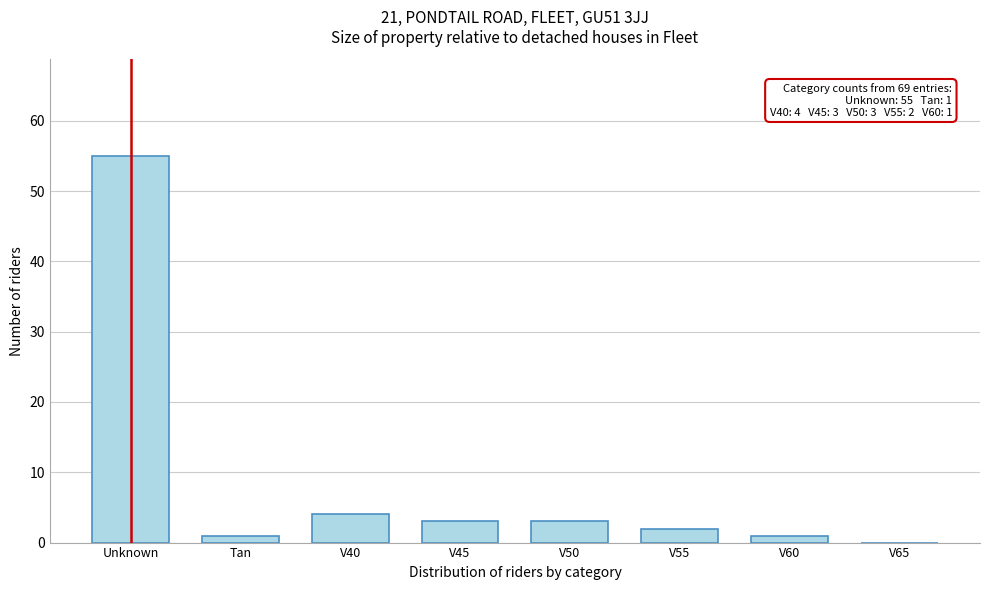

Reading left to right, what are all the values shown in this chart?

Unknown=55	Tan=1	V40=4	V45=3	V50=3	V55=2	V60=1	V65=0